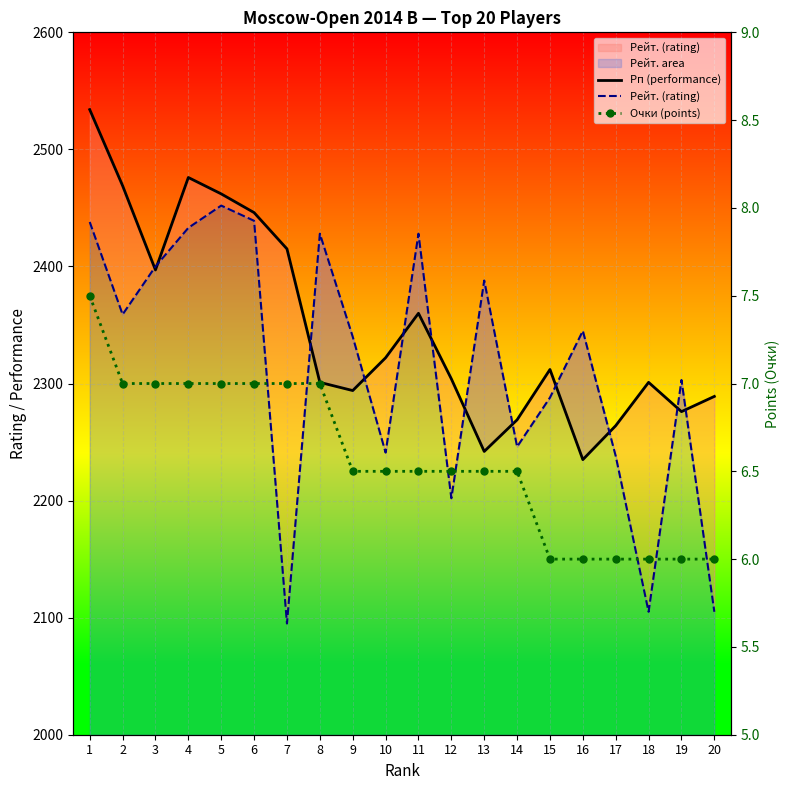

Is it true that Рейт. (rating) equals 2340.0 at 9?

True